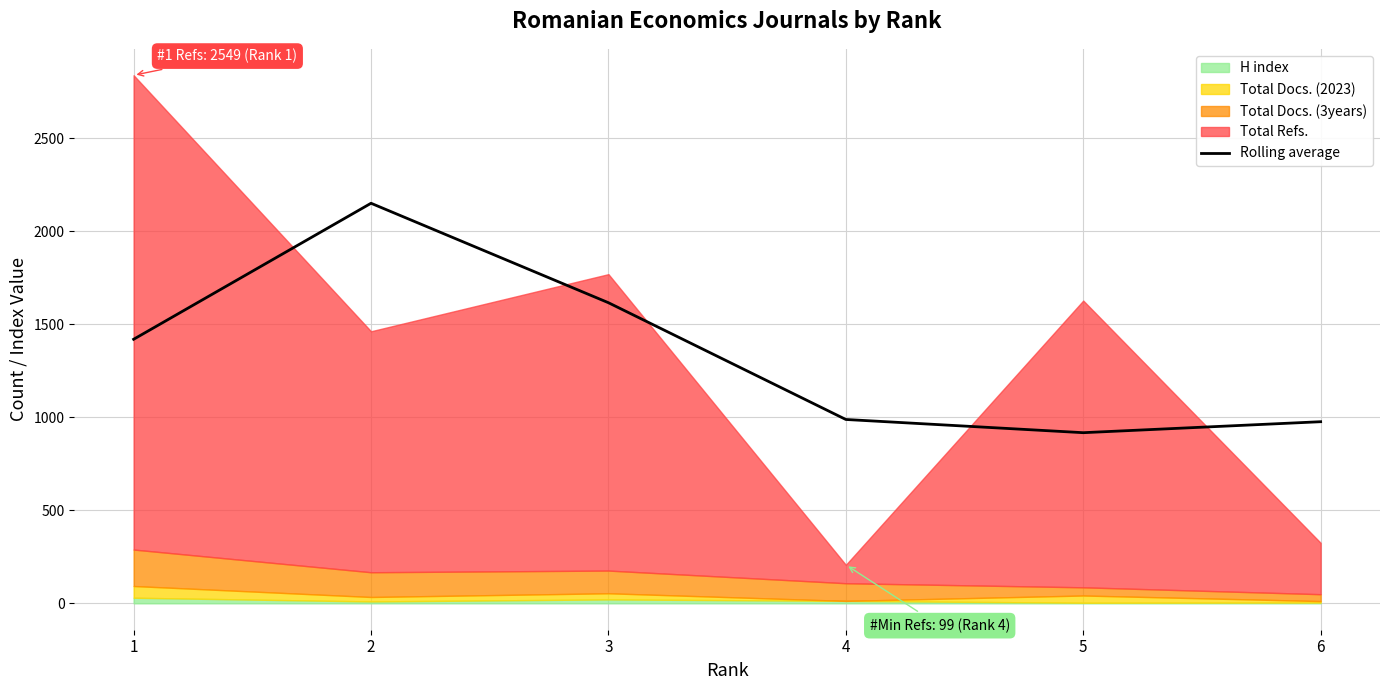

Reading left to right, extract all data points from this chart.

1419.0	2150.0	1615.5	988.0	917.0	976.0